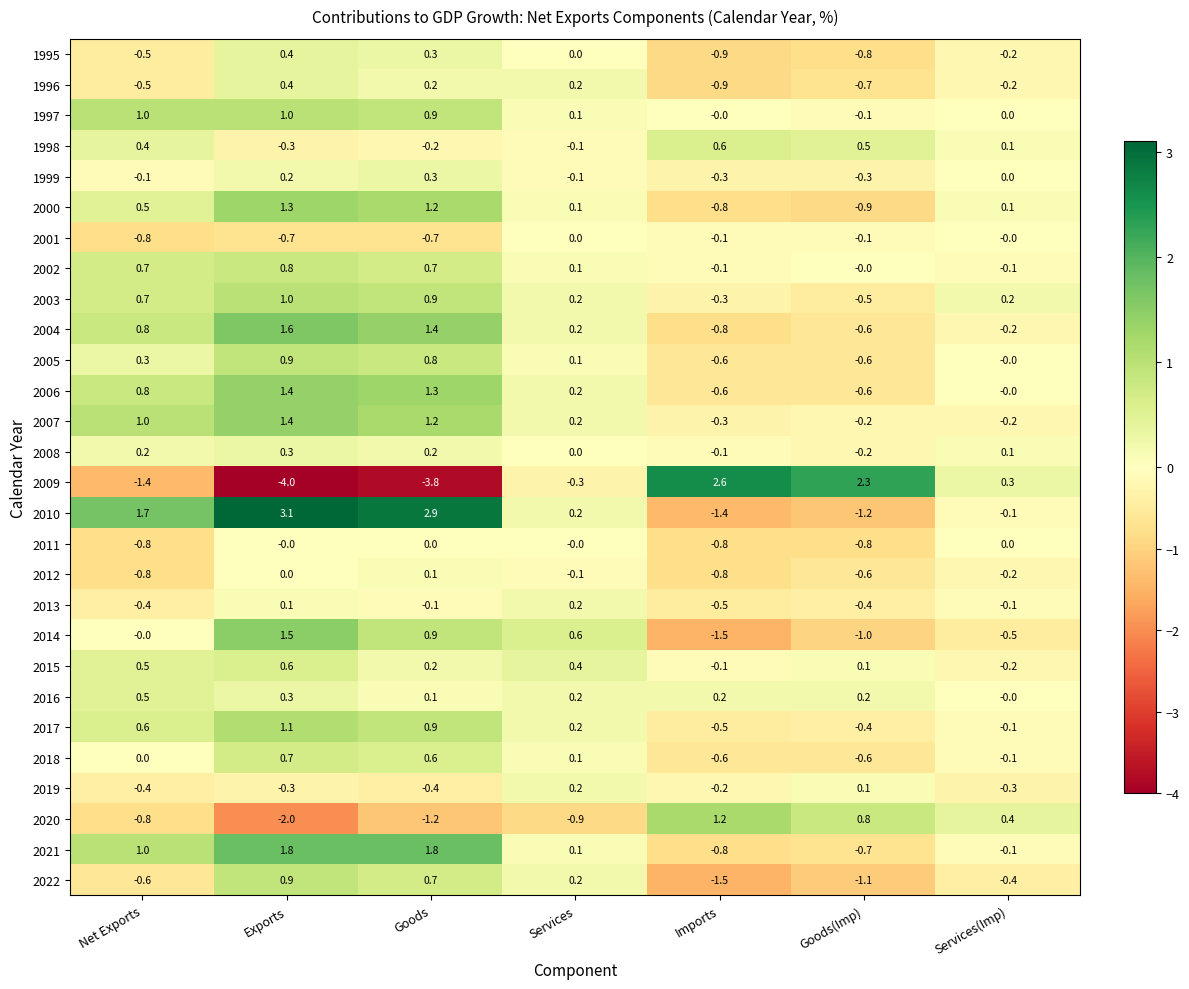

What is the sum of all 2001 values?

-2.4